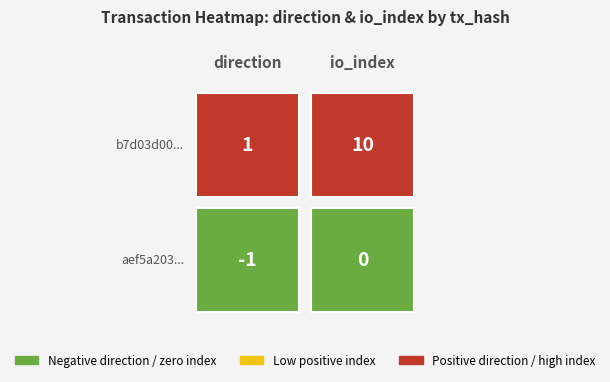

The value of b7d03d000db4cccbd59b73bc5913f30d1266adb at 0 is 1. True or false?

True